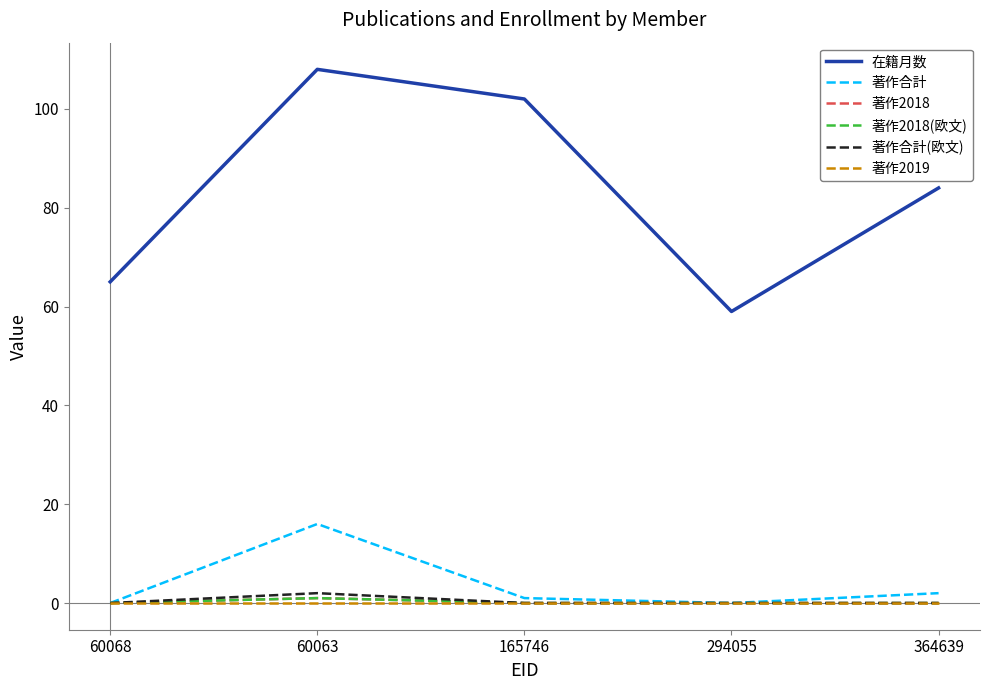

Is it true that 著作2018 equals 0 at 165746?

False